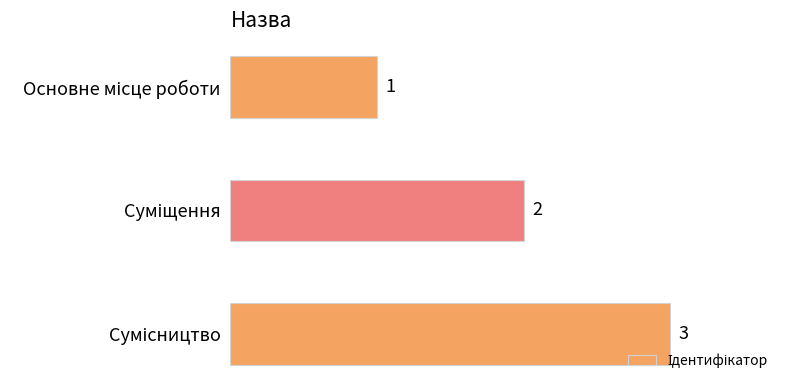

Are the bars horizontal?

Yes